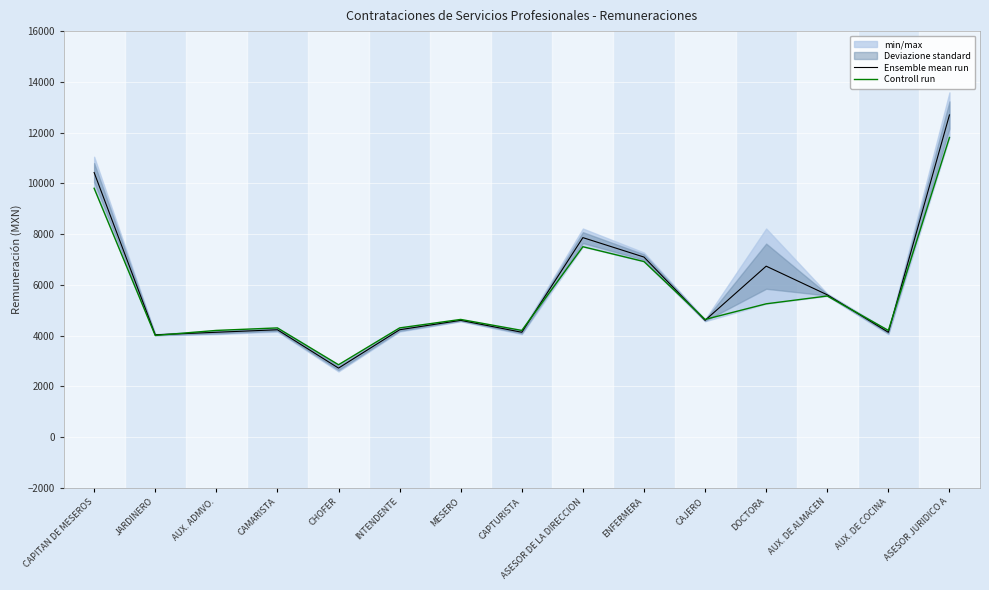

True or false: Ensemble mean run has a value of 10426.5 at CAPITAN DE MESEROS.

True